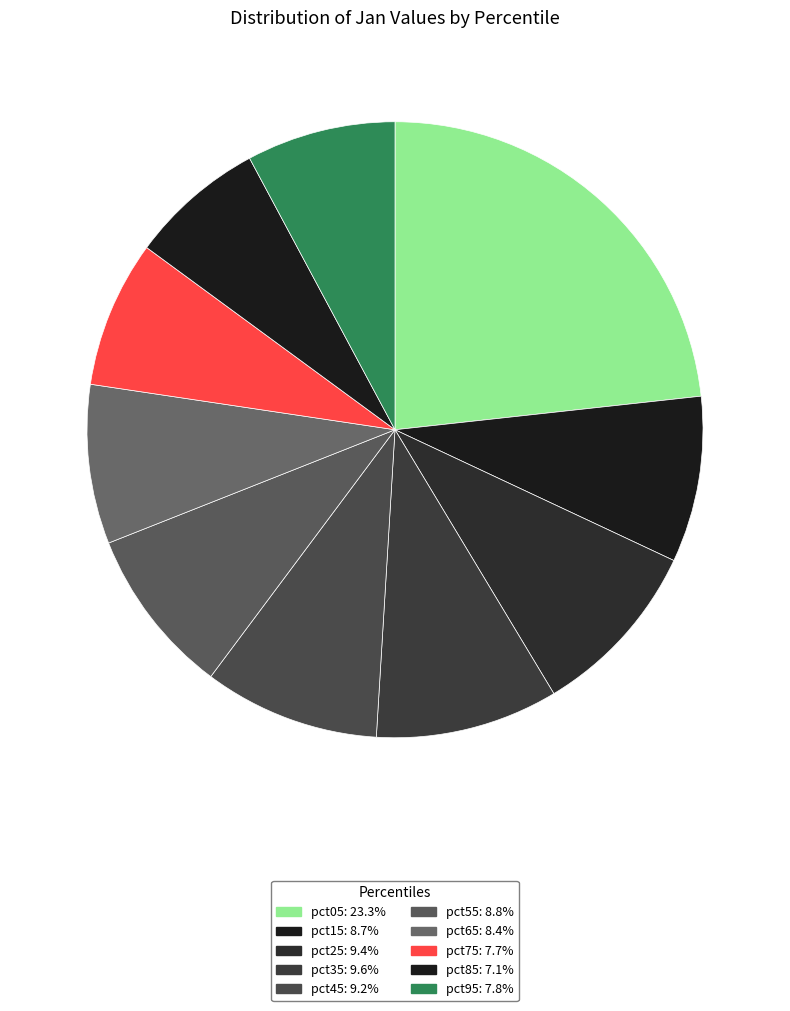

Rank the categories by value from highest to lowest.

pct05, pct35, pct25, pct45, pct55, pct15, pct65, pct95, pct75, pct85